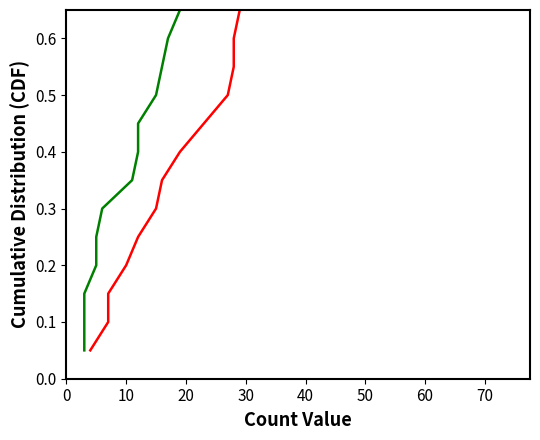

Is the value of Numerator Total at 70 greater than the value of Denominator Total at 60?

Yes